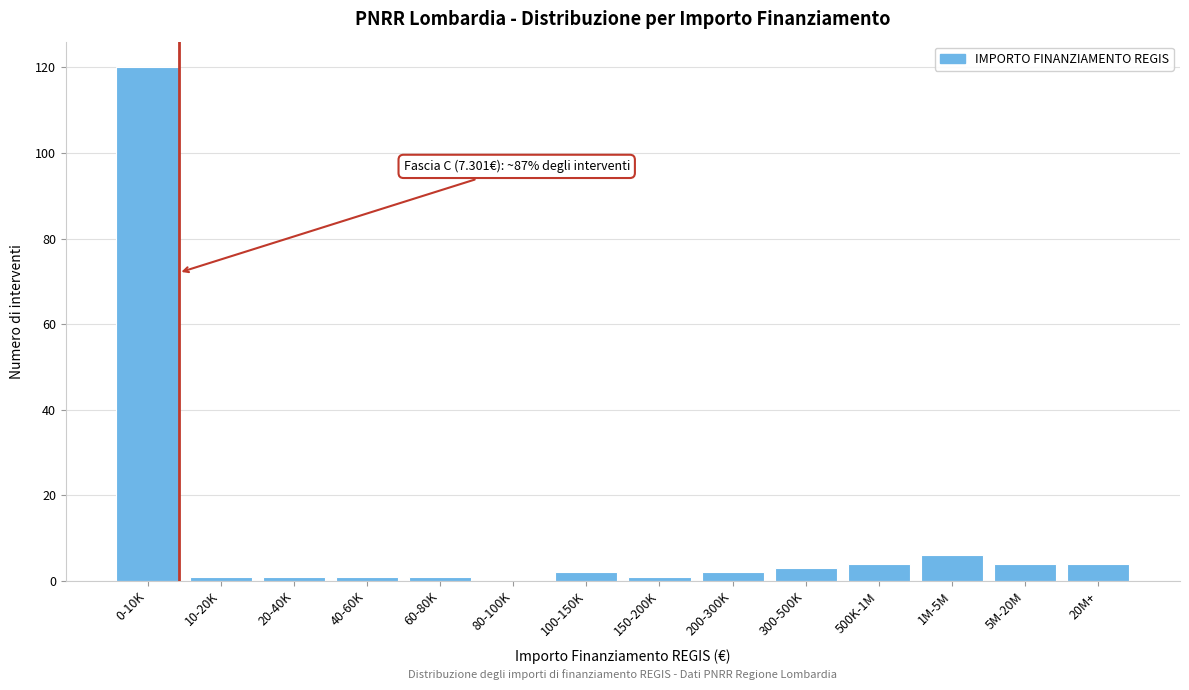

Reading left to right, transcribe all the data shown in this chart.

0-10K=120	10-20K=1	20-40K=1	40-60K=1	60-80K=1	80-100K=0	100-150K=2	150-200K=1	200-300K=2	300-500K=3	500K-1M=4	1M-5M=6	5M-20M=4	20M+=4